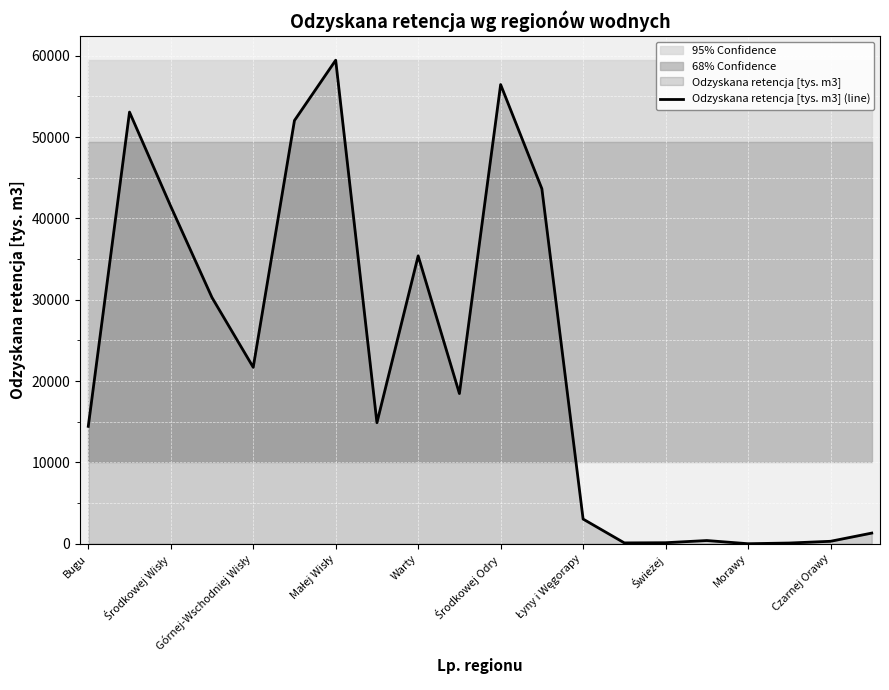

How many values are below 18464?

10